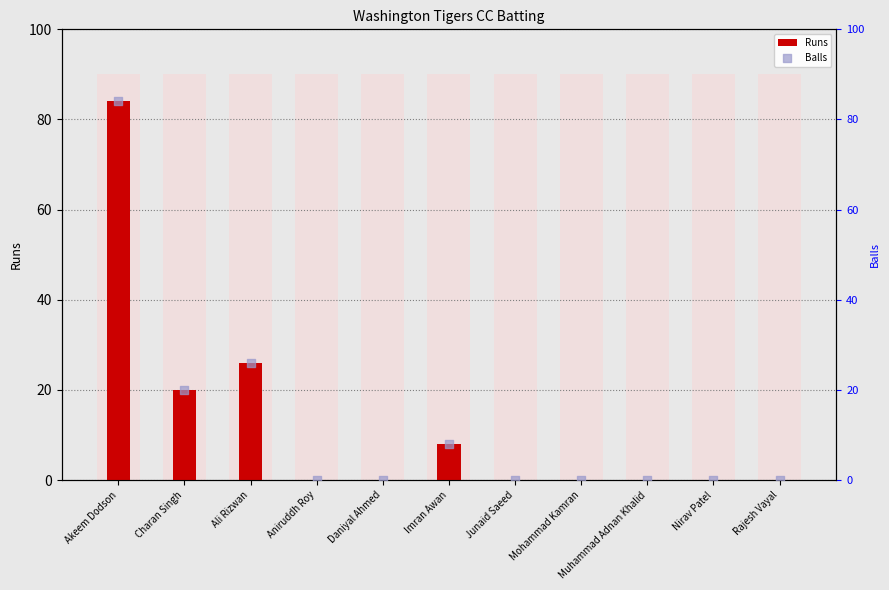

At how many categories does at least one series exceed 28?

1